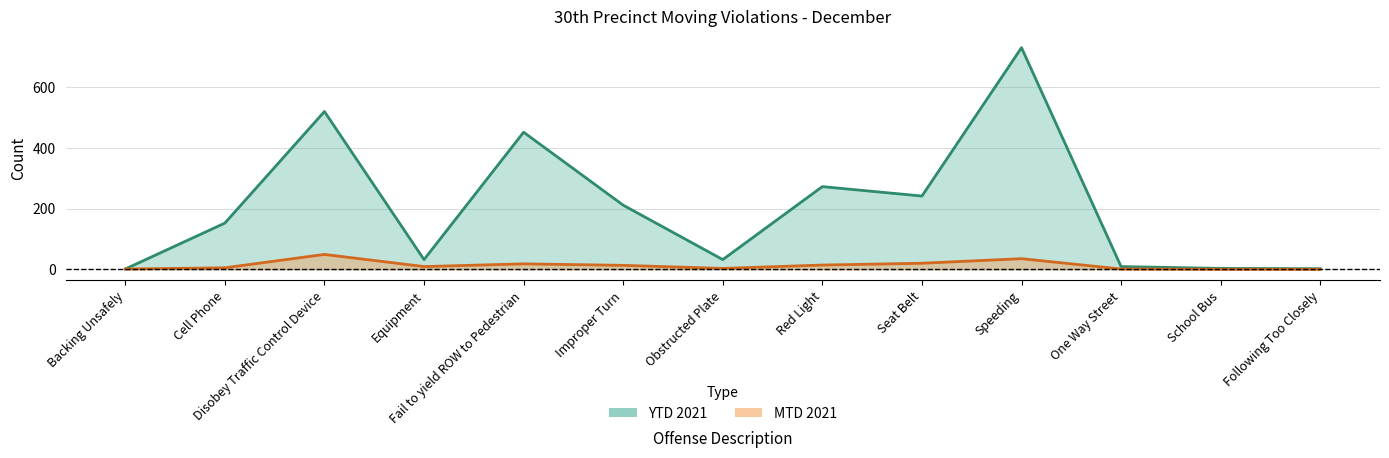

At which category is the sum across all series the highest?

Speeding